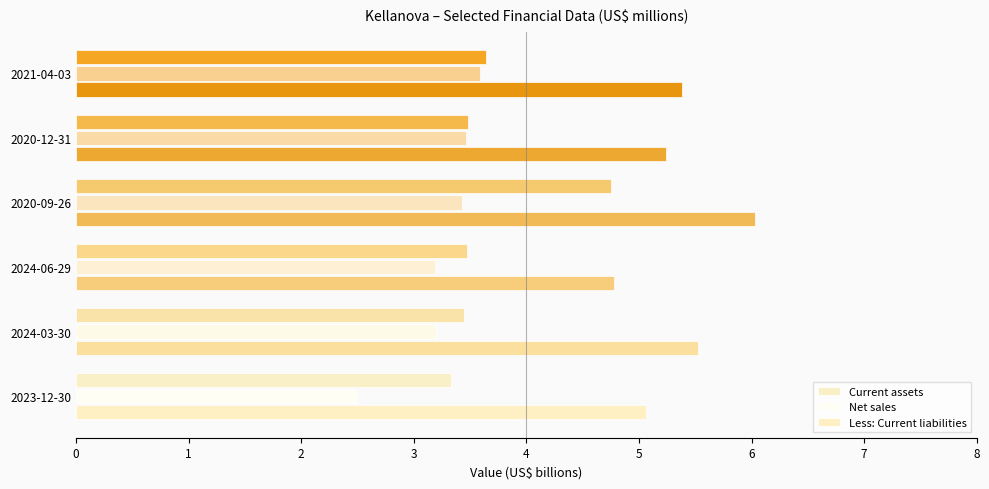

What are all the series names shown in the legend?

Current assets, Net sales, Less: Current liabilities